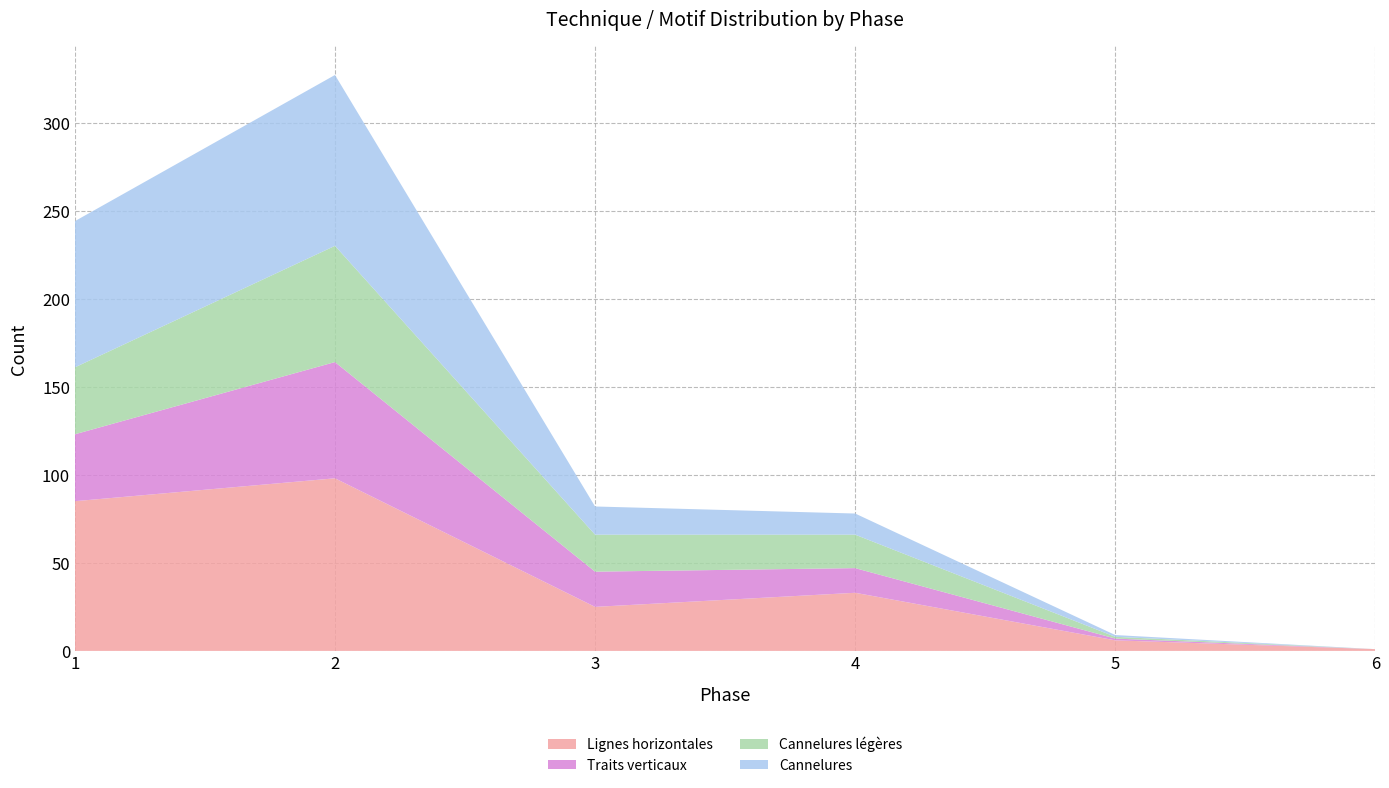

Reading left to right, transcribe all the data shown in this chart.

Lignes horizontales: 1=85	2=98	3=25	4=33	5=6	6=1
Traits verticaux: 1=38	2=66	3=20	4=14	5=1	6=0
Cannelures légères: 1=38	2=66	3=21	4=19	5=1	6=0
Cannelures: 1=83	2=97	3=16	4=12	5=1	6=0